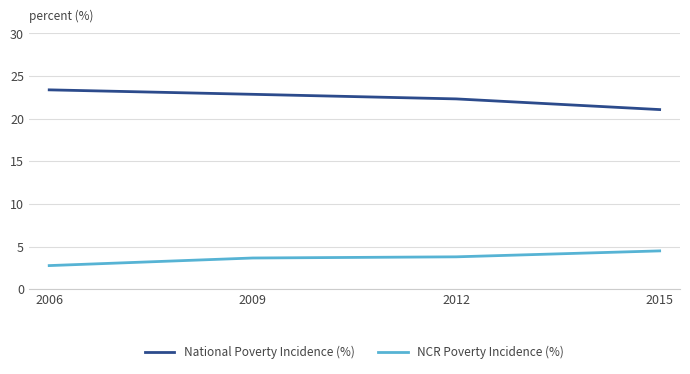

How many values in the NCR Poverty Incidence (%) series exceed 3?

3